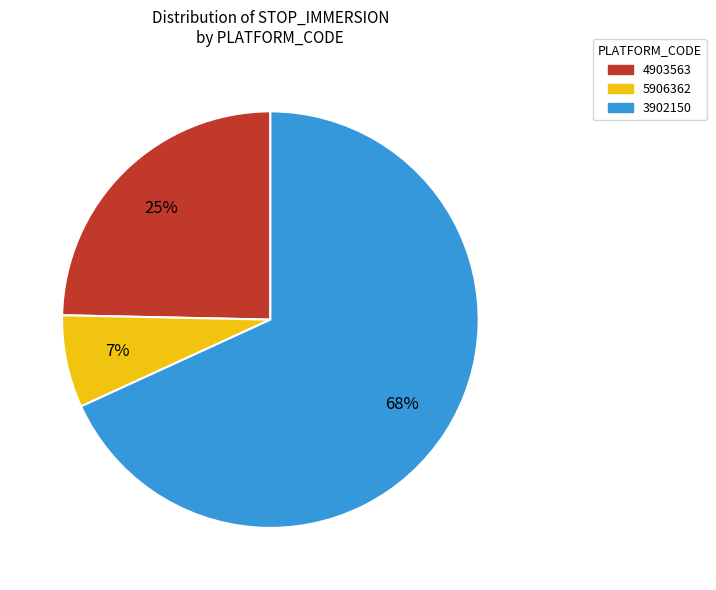

To the nearest percent, what is the average slice percentage?

33%